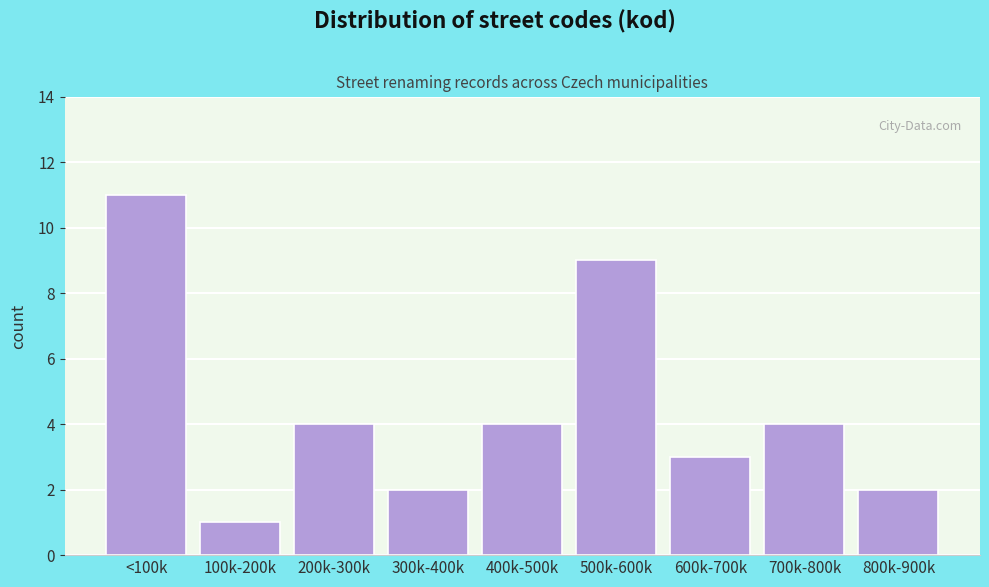

Reading left to right, transcribe all the data shown in this chart.

<100k=11	100k-200k=1	200k-300k=4	300k-400k=2	400k-500k=4	500k-600k=9	600k-700k=3	700k-800k=4	800k-900k=2